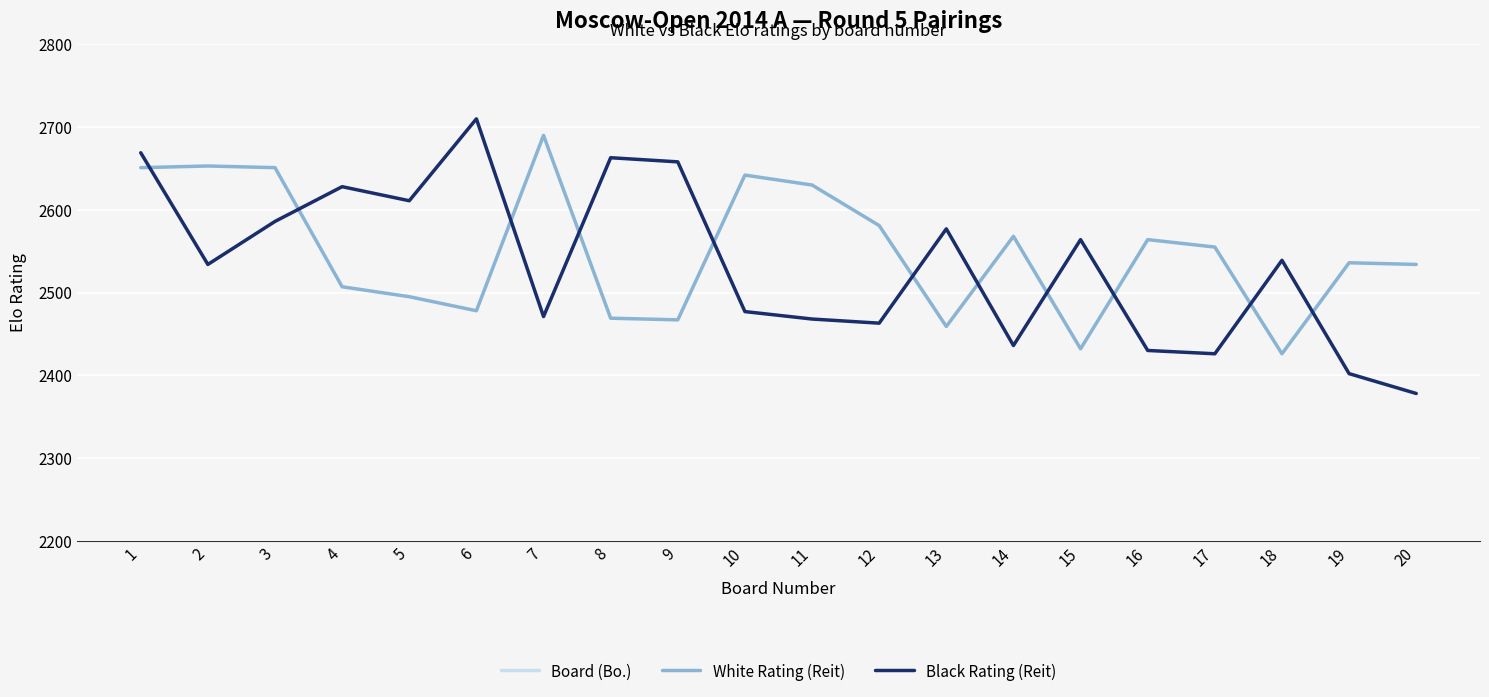

Count the number of categories in the chart.

20